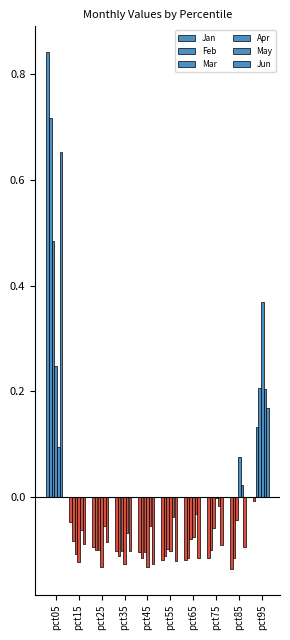

Is it true that Mar equals -0.0 at pct85?

True